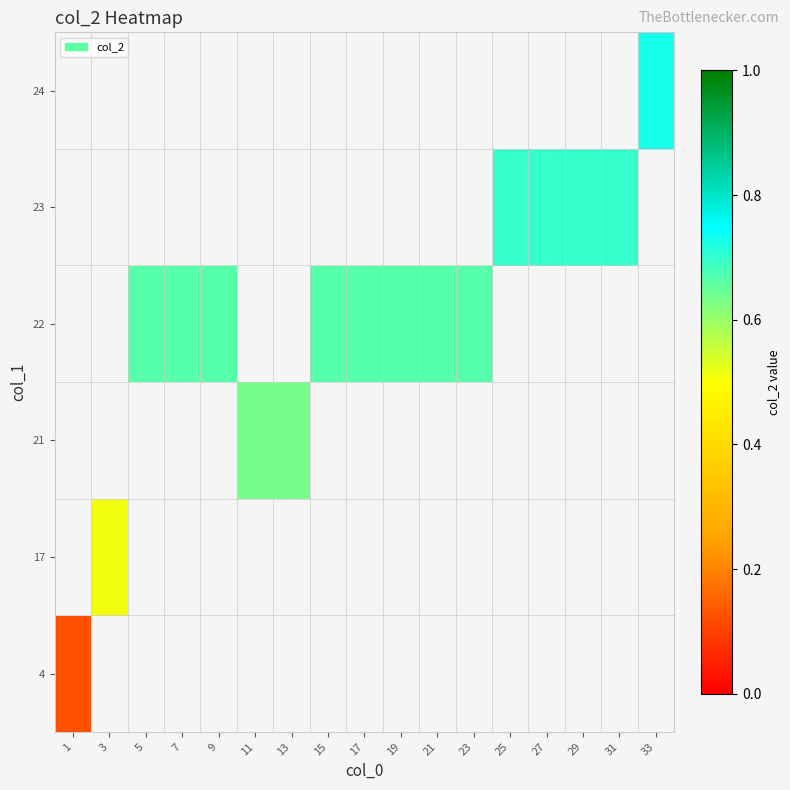

The value of 23 at 25 is 0.7. True or false?

True